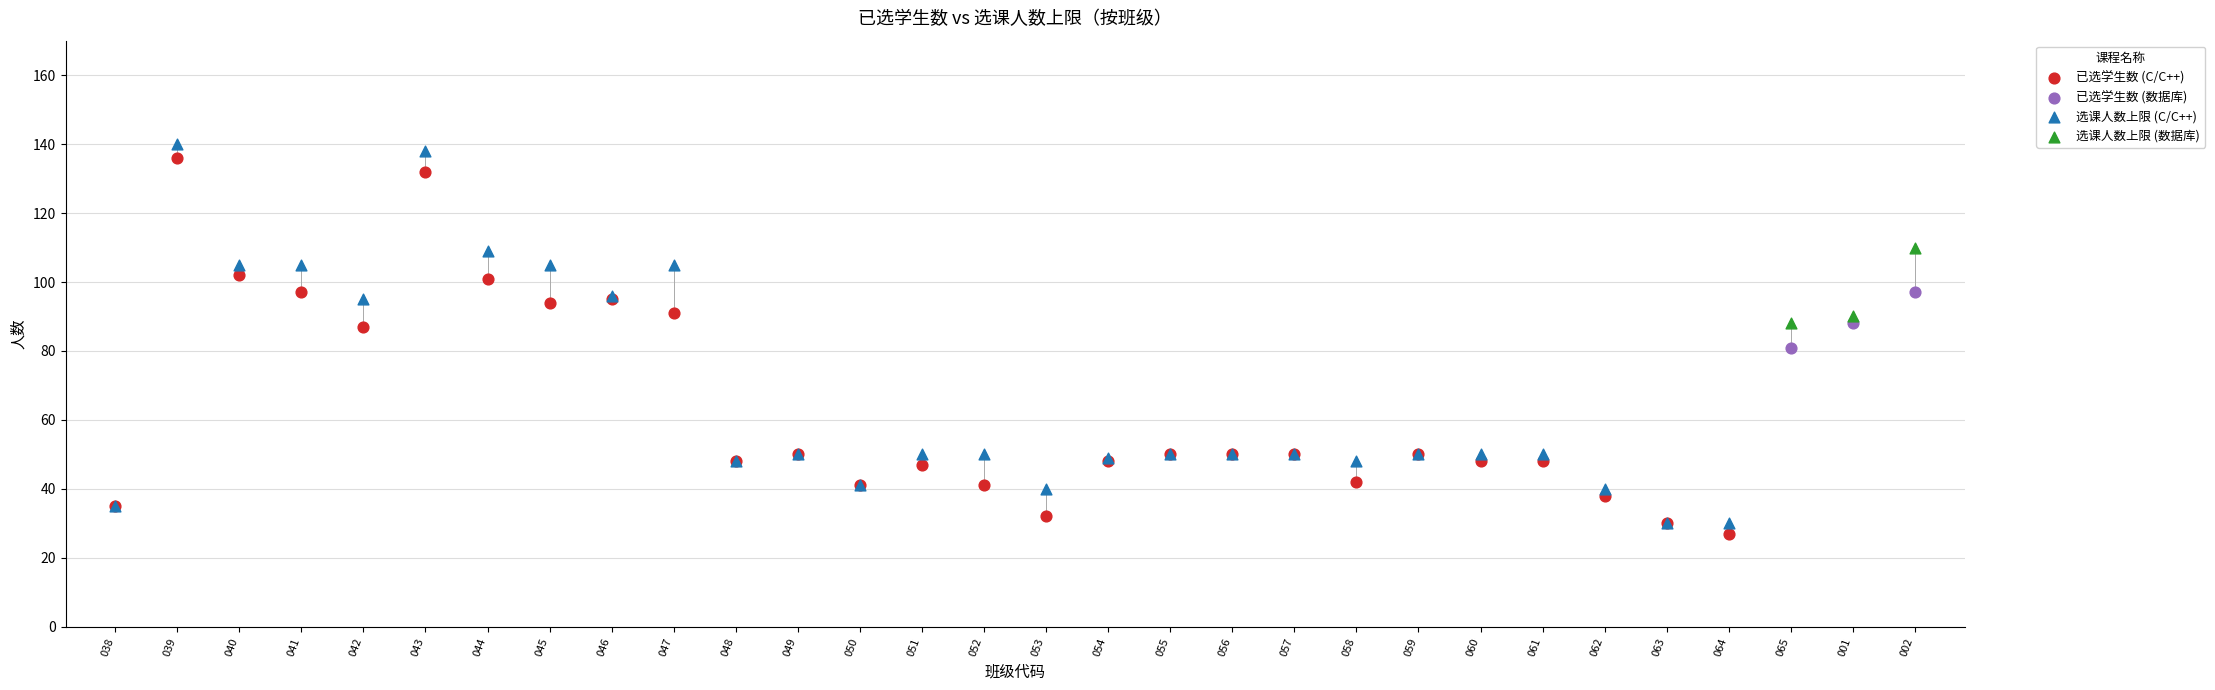

What are all the series names shown in the legend?

已选学生数 (C/C++), 已选学生数 (数据库), 选课人数上限 (C/C++), 选课人数上限 (数据库)